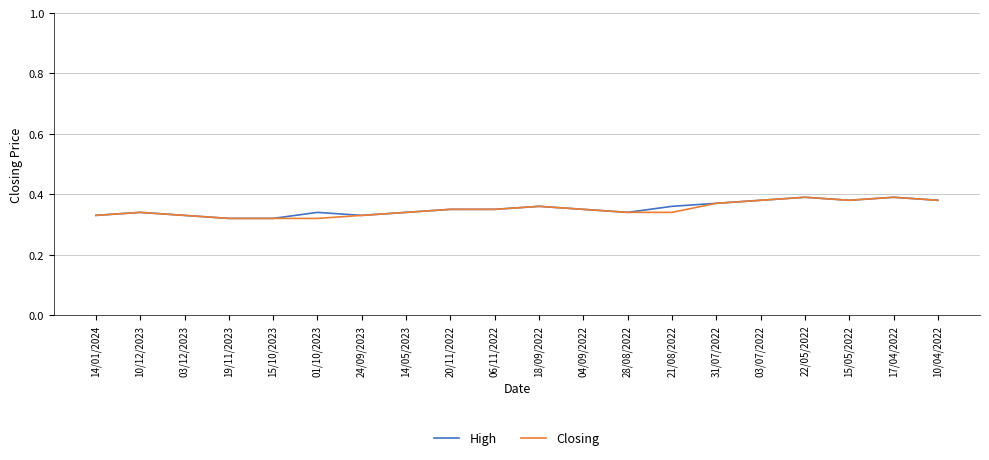

The High series shows 0.1 at 01/10/2023. True or false?

False